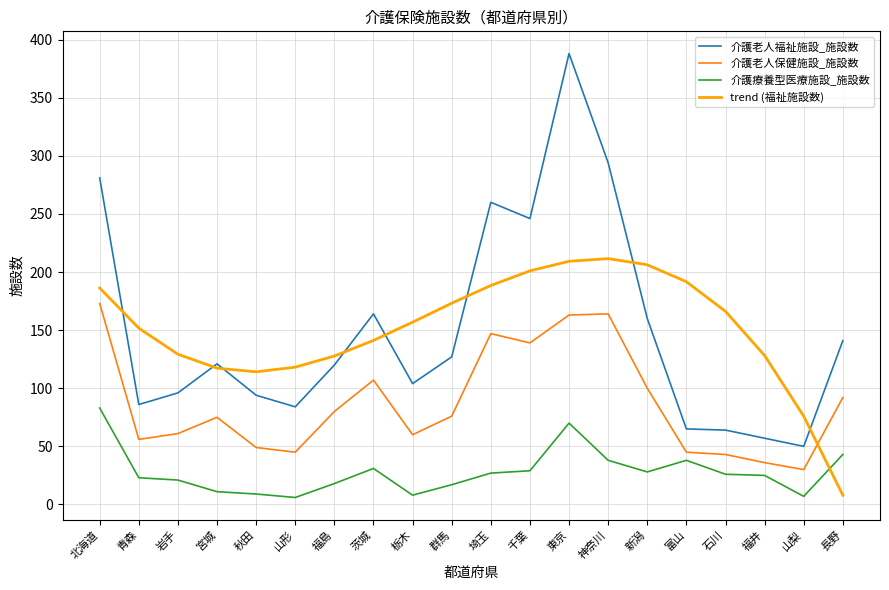

True or false: 介護老人保健施設_施設数 and 介護老人福祉施設_施設数 intersect in this chart.

False